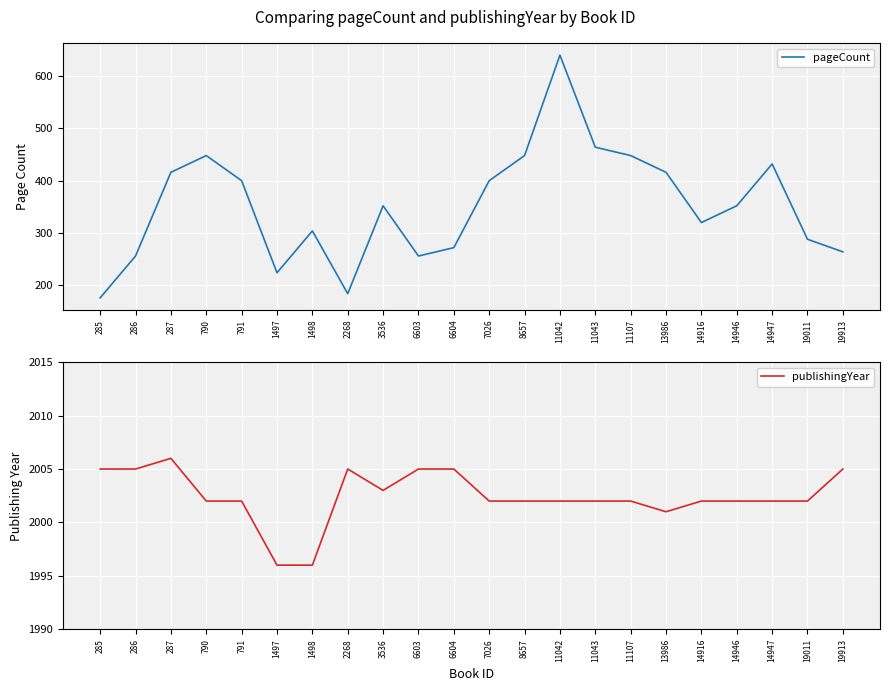

What is the minimum value shown in the chart?

176